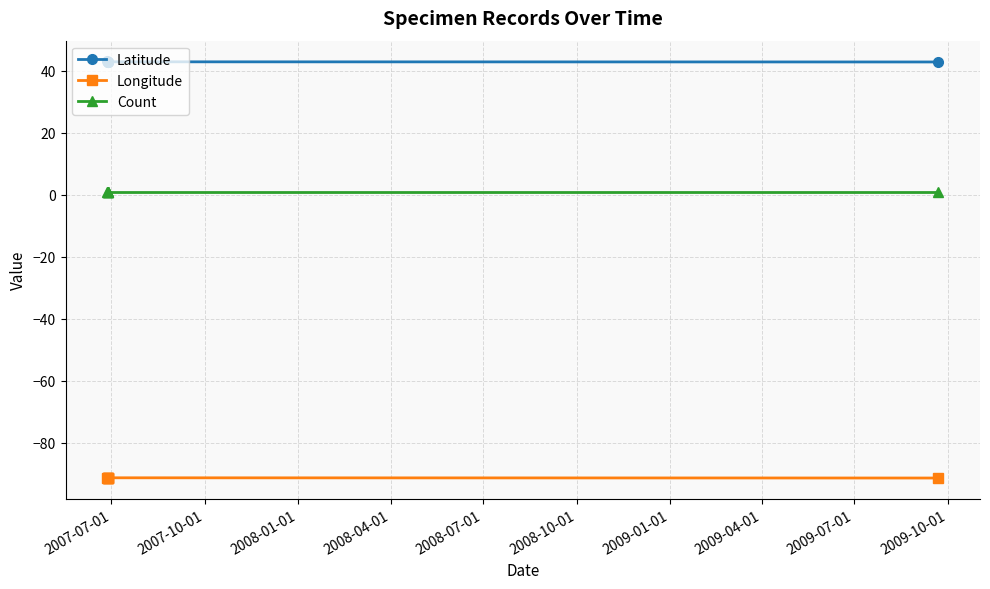

Which series has the widest spread of values?

Latitude